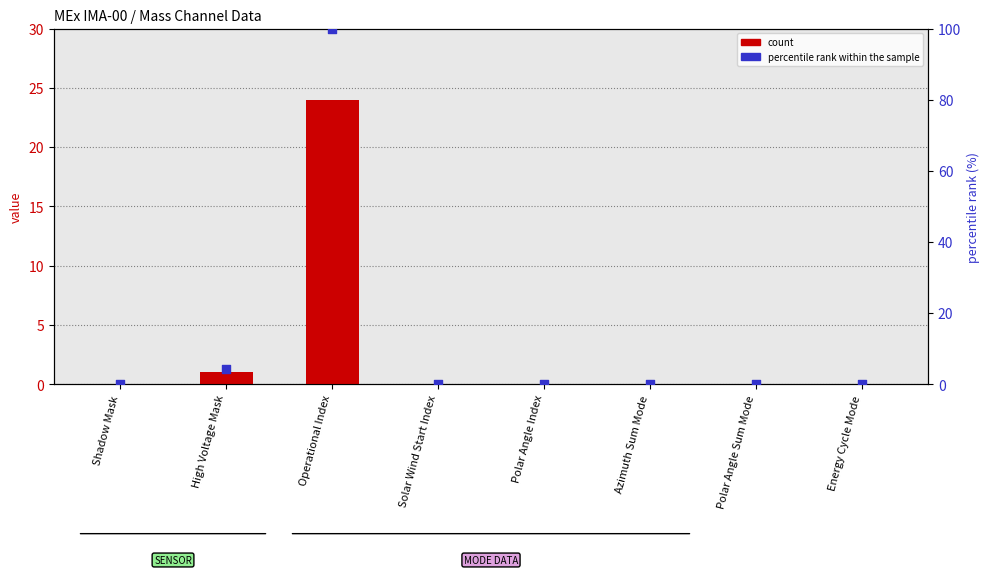

At how many categories does at least one series exceed 35?

1